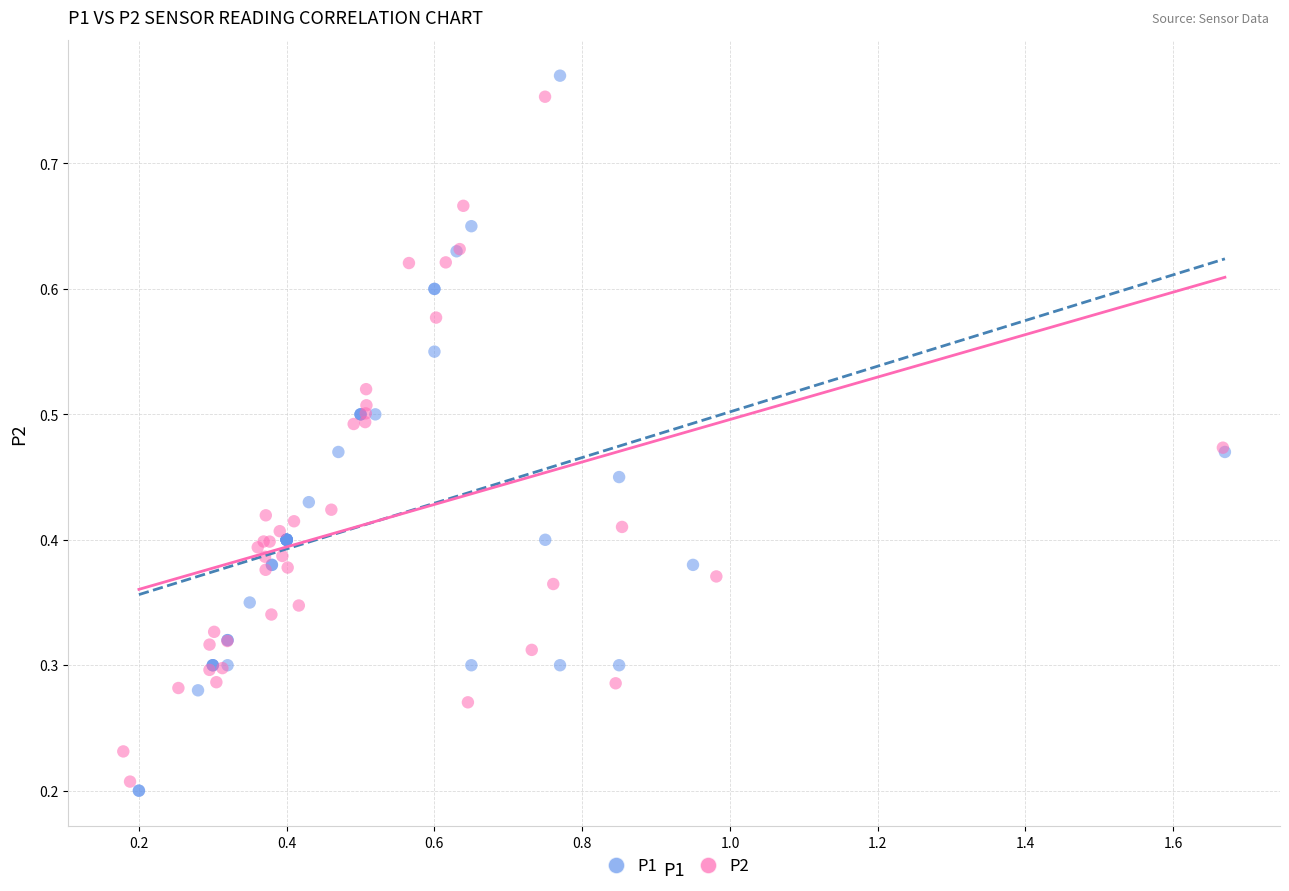

Which series contains the highest Y value?

P1